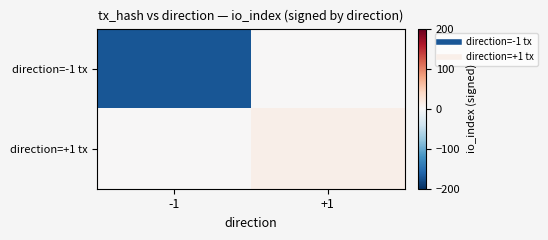

Reading left to right, transcribe all the data shown in this chart.

direction=-1 tx: -1=-171	+1=0
direction=+1 tx: -1=0	+1=11